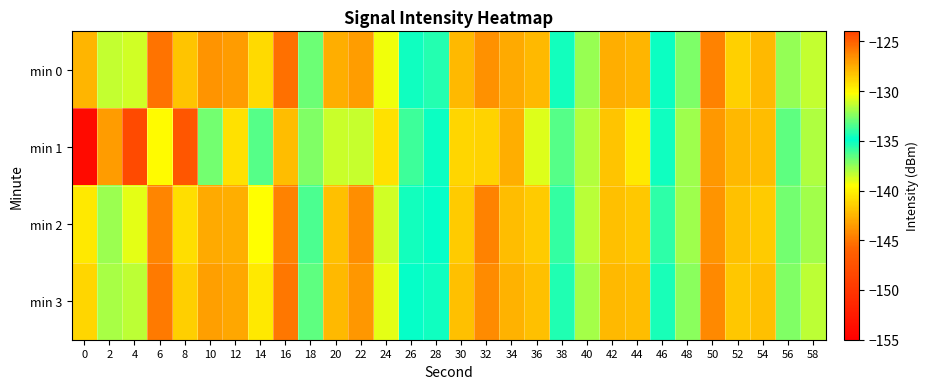

What is the difference between the highest and lowest values at 36?

2.8